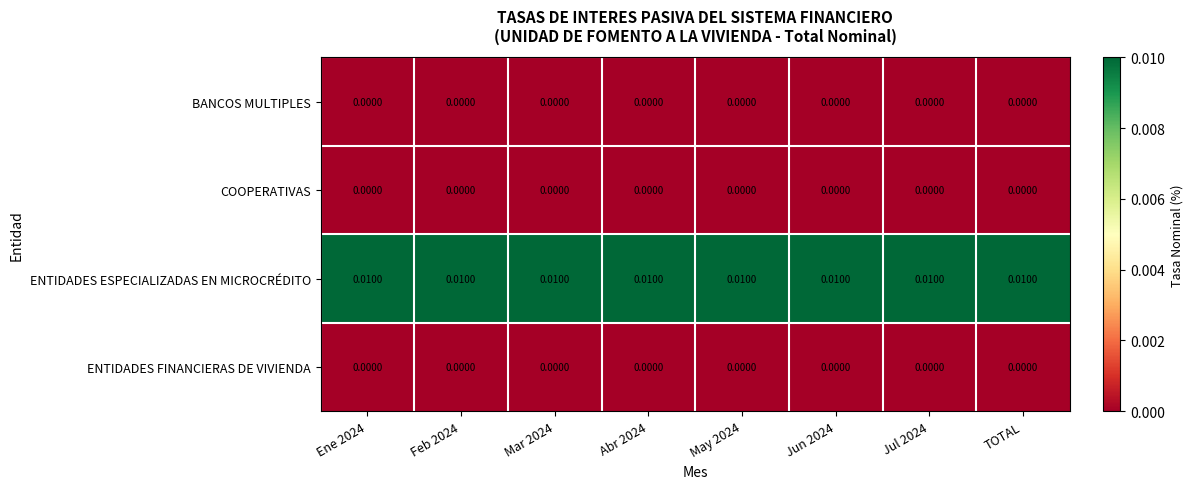

Is the value of COOPERATIVAS at Jun 2024 greater than the value of ENTIDADES ESPECIALIZADAS EN MICROCRÉDITO at Ene 2024?

No